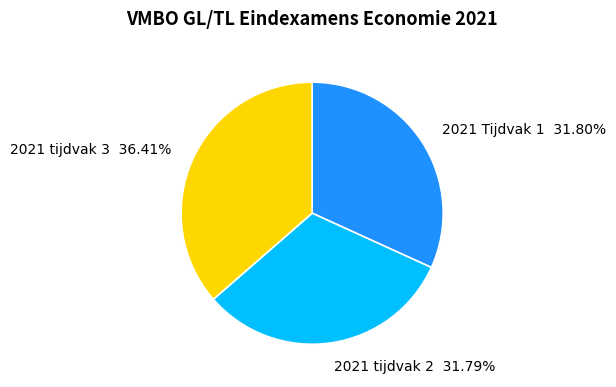

Approximately how many times larger is the value at 2021 tijdvak 3 compared to 2021 tijdvak 2?

1.1